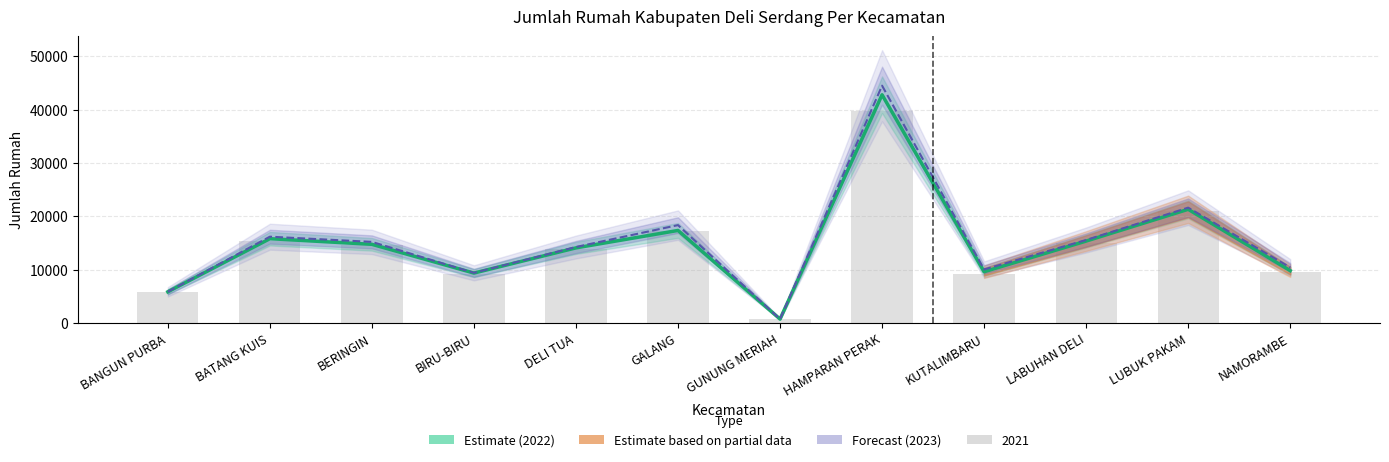

What position from the left is BERINGIN?

3